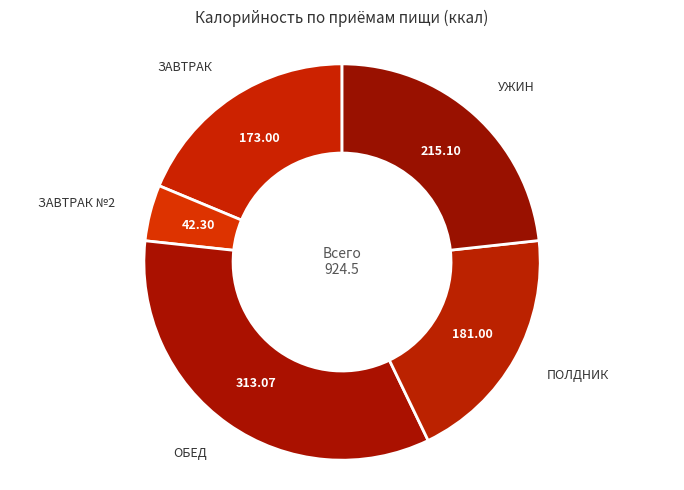

What is the largest slice in the pie chart?

ОБЕД